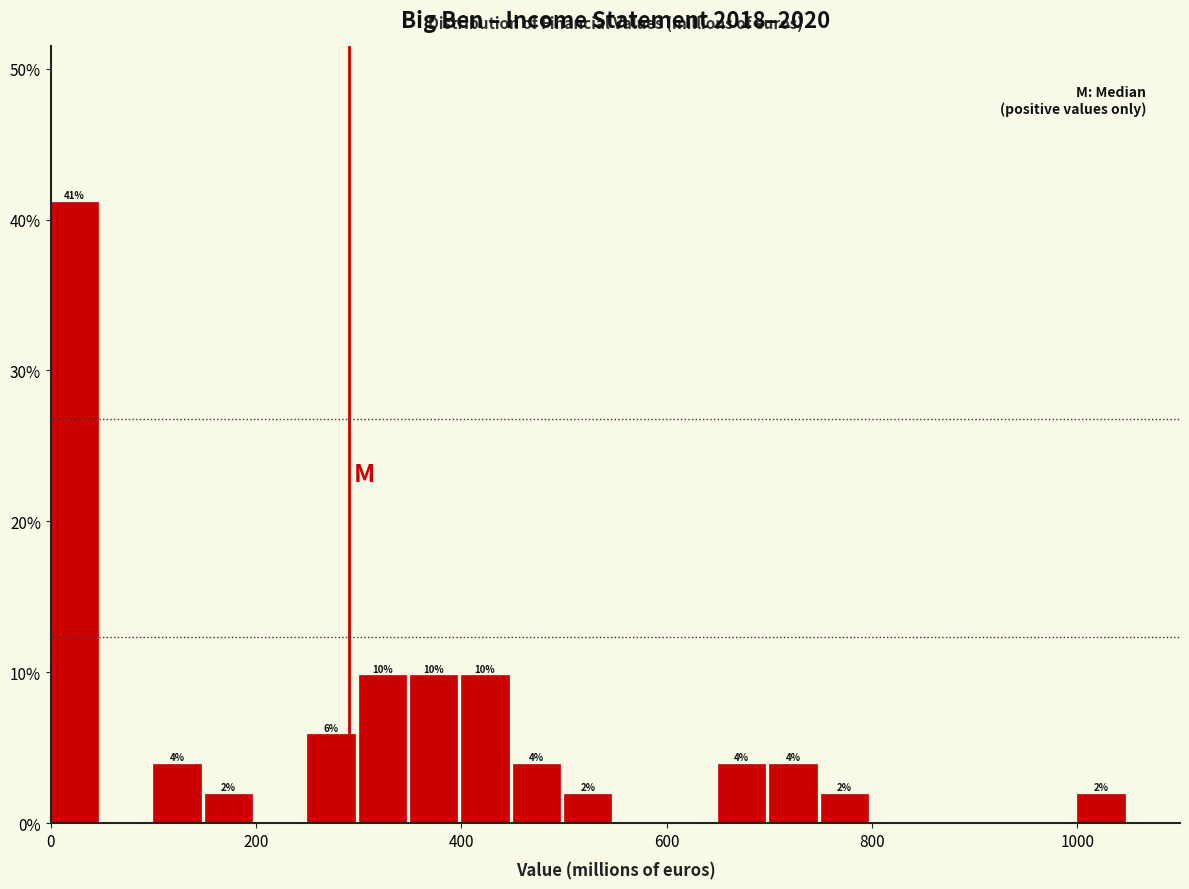

Around what value on the x-axis is the tallest bar? Give the approximate position of its centre, as read against the axis.

20